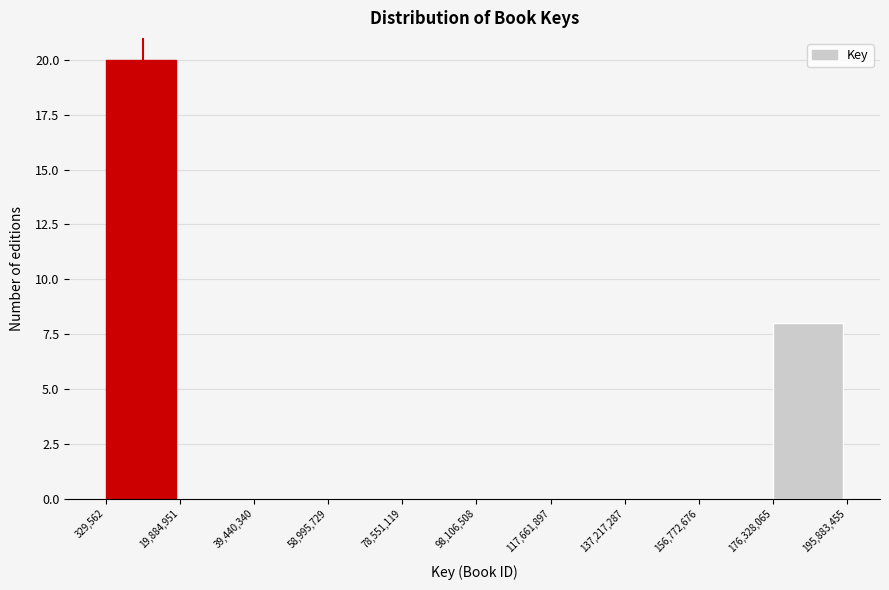

How tall is the bar that spans 329,562 to 19,884,951 on the x-axis? The values are not printed on the chart, so give them approximately, as read against the axis.

20